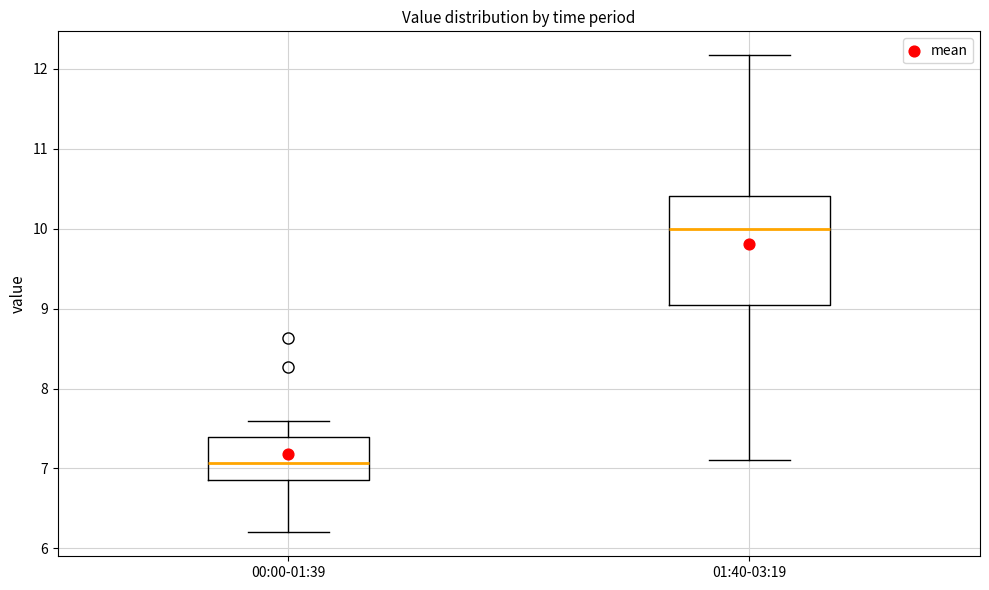

Reading left to right, read every box against the y-axis: the position of its median line, the range the box covers, and the ends of its whiskers. The values are not printed on the chart, so give them approximately, as read against the axis.

00:00-01:39: median 7.1, box 6.9 to 7.4, whiskers 6.2 to 7.6
01:40-03:19: median 10.0, box 9.1 to 10.4, whiskers 7.1 to 12.2